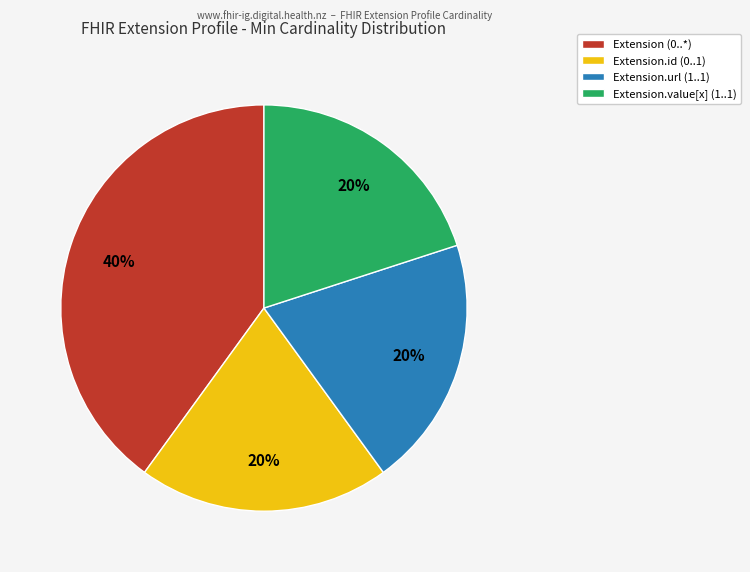

To the nearest percent, what portion does Extension (0..*) represent?

40%